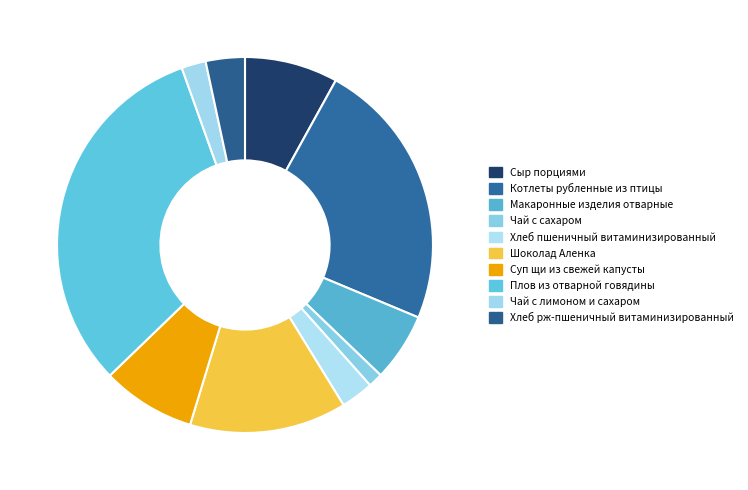

Is it true that Плов из отварной говядины is 32% of the pie?

True